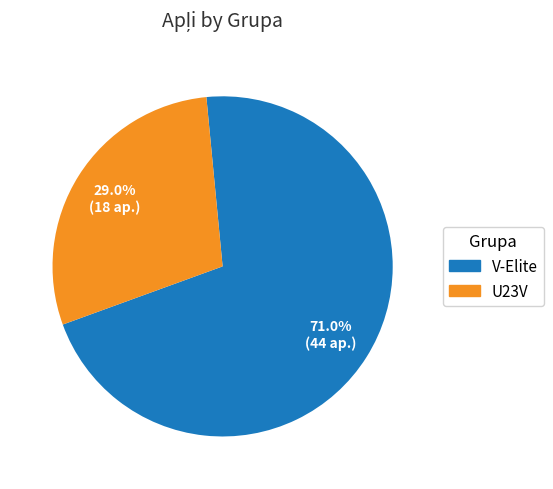

Does any single category account for the majority?

Yes